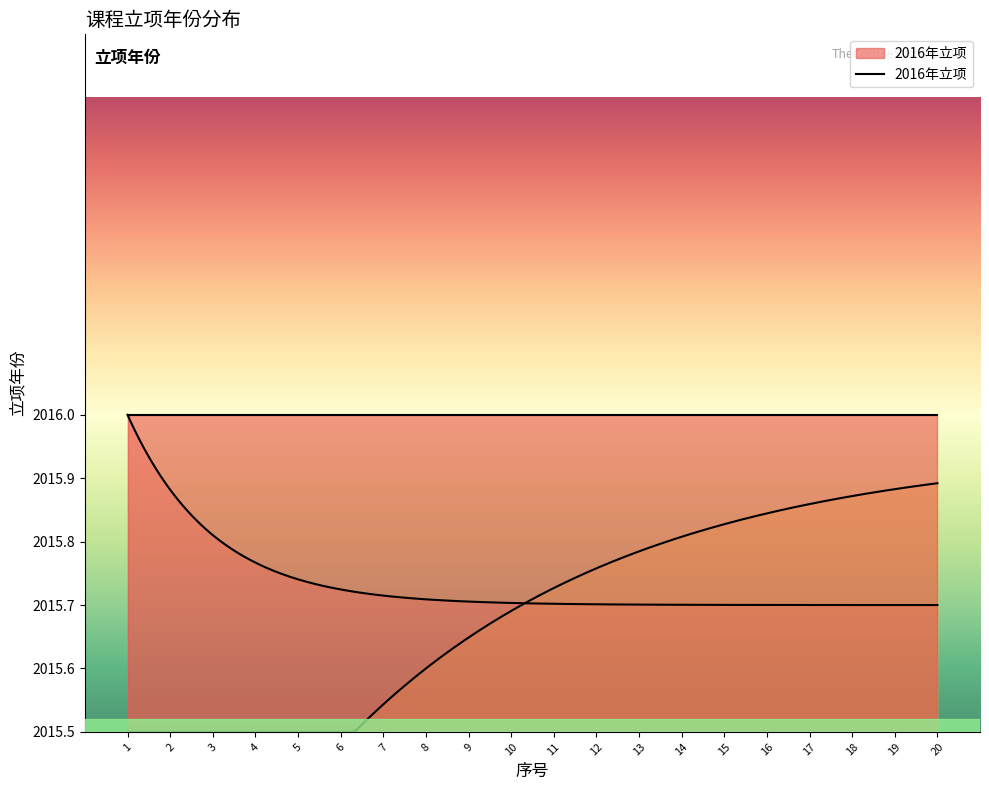

True or false: 2016年立项 and 序号 intersect in this chart.

False